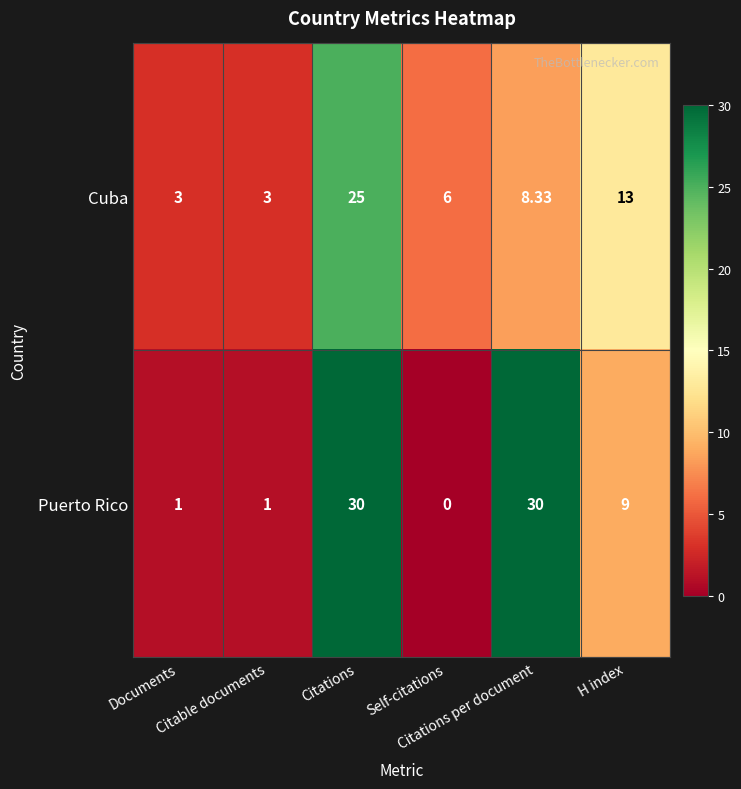

What is the spread (max minus min) of values at Citations per document?

21.7